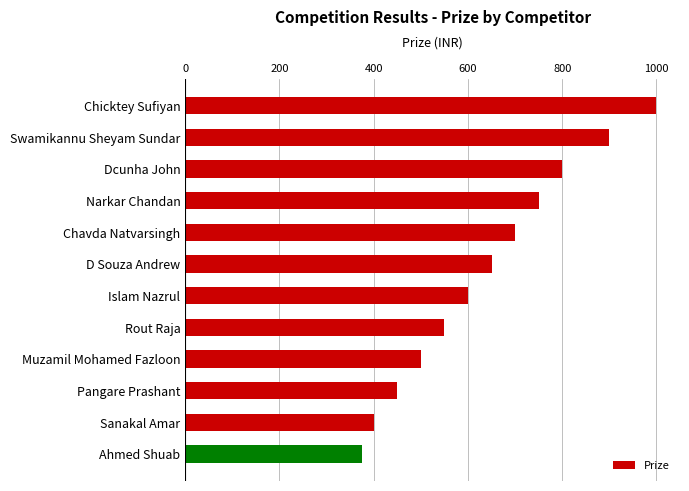

Reading top to bottom, what are all the values shown in this chart?

Chicktey Sufiyan=1000	Swamikannu Sheyam Sundar=900	Dcunha John=800	Narkar Chandan=750	Chavda Natvarsingh=700	D Souza Andrew=650	Islam Nazrul=600	Rout Raja=550	Muzamil Mohamed Fazloon=500	Pangare Prashant=450	Sanakal Amar=400	Ahmed Shuab=375